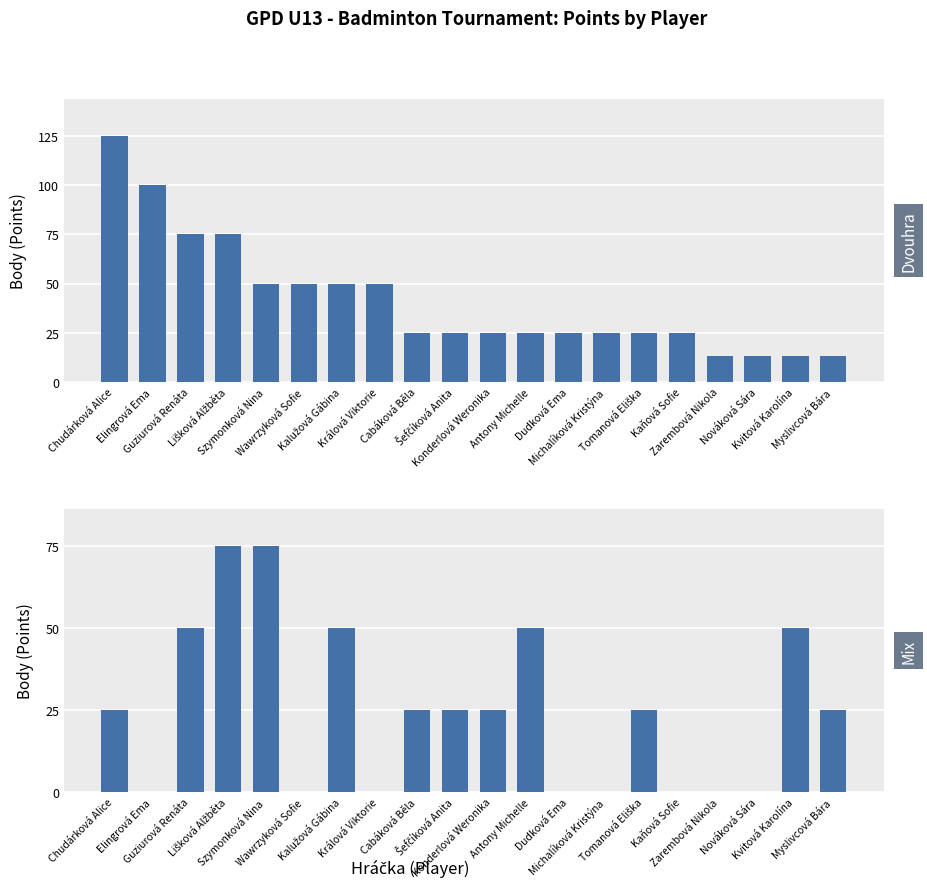

The Mix Body series shows 0 at Zarembová Nikola. True or false?

True